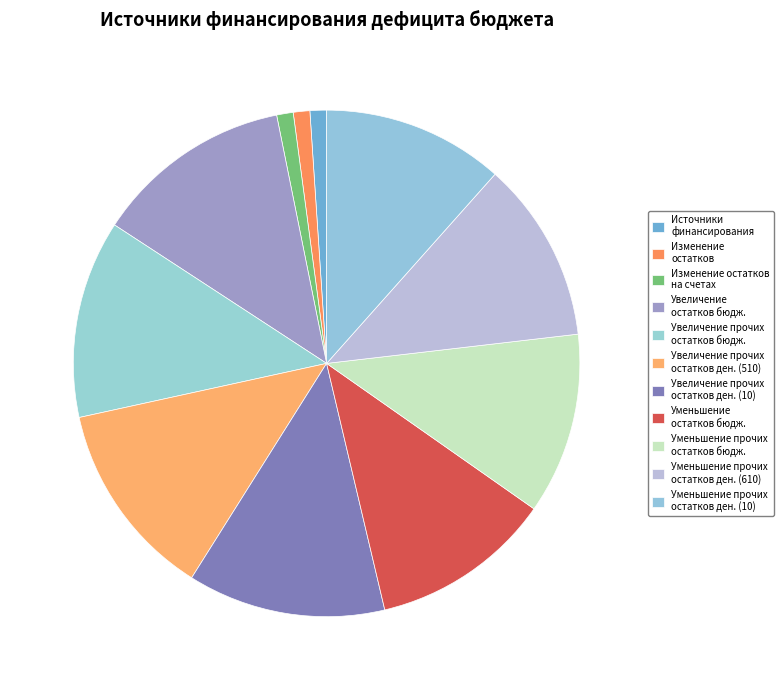

Is there a majority slice in this chart?

No